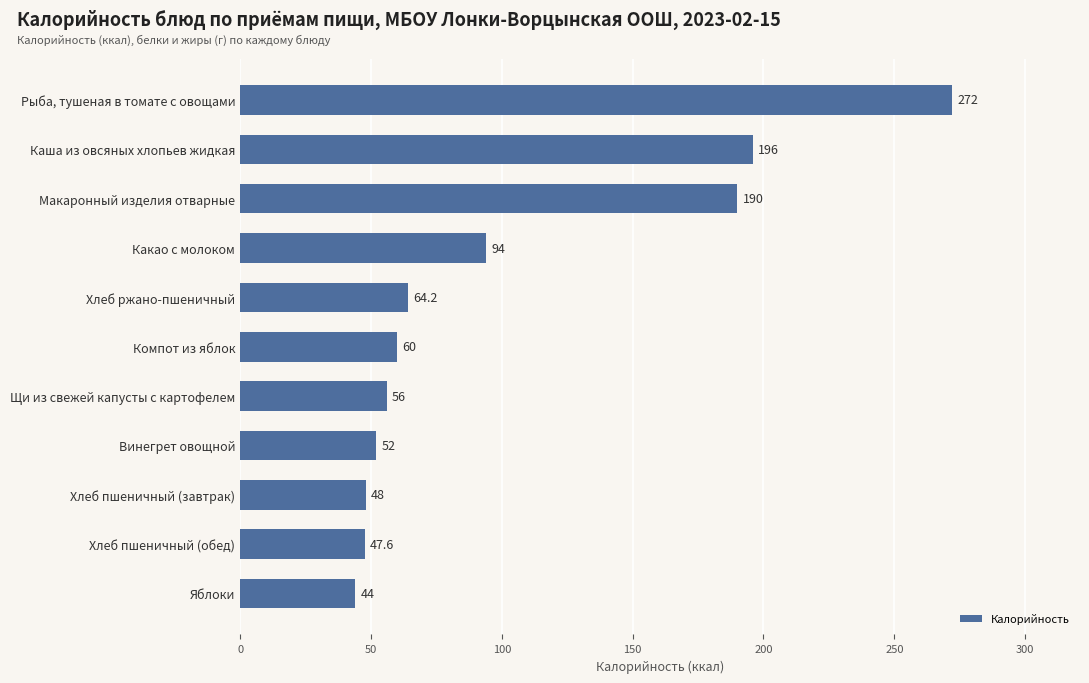

What is the average value?

102.2